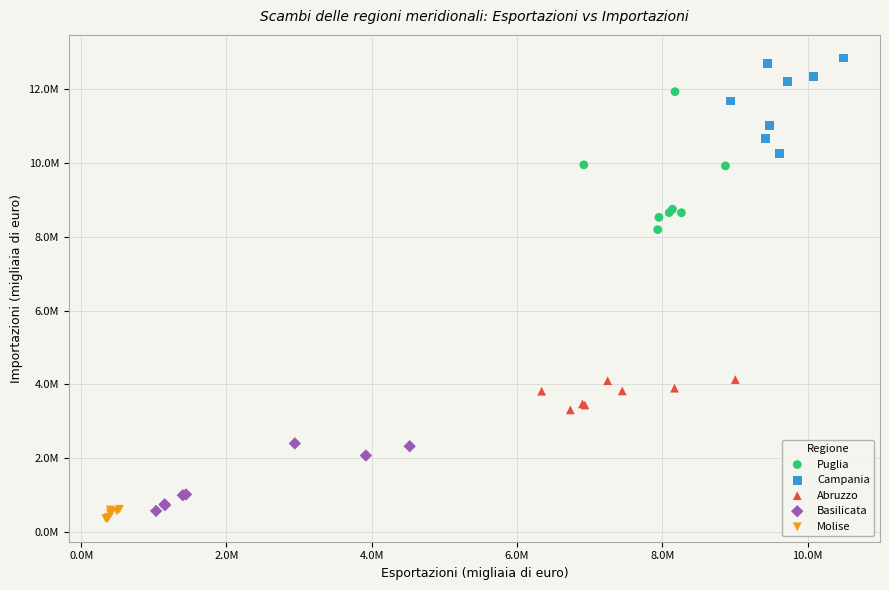

Which series has the largest Y range (max minus min)?

Puglia